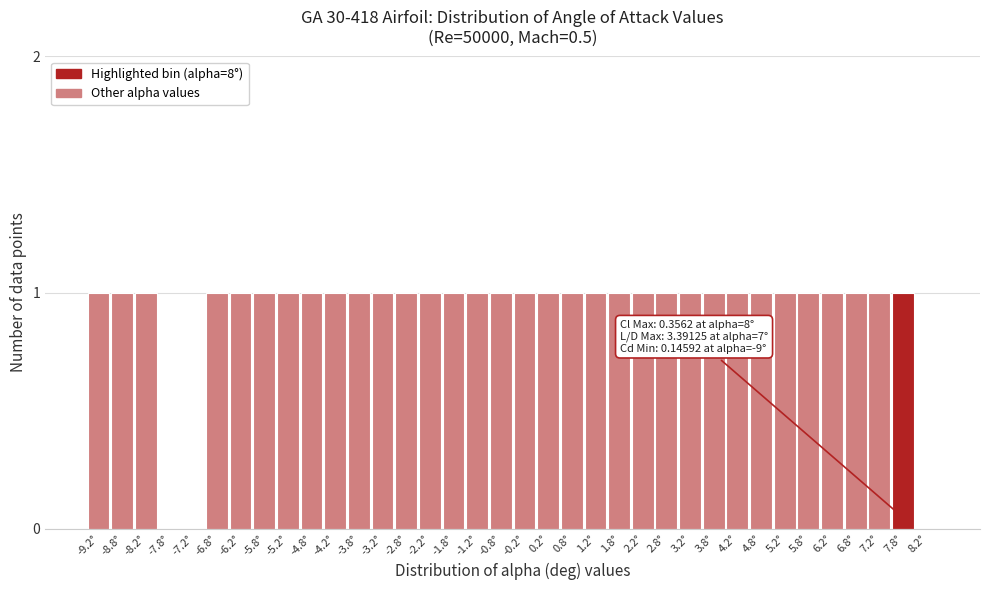

True or false: the data shows 2 at -3.2°.

False